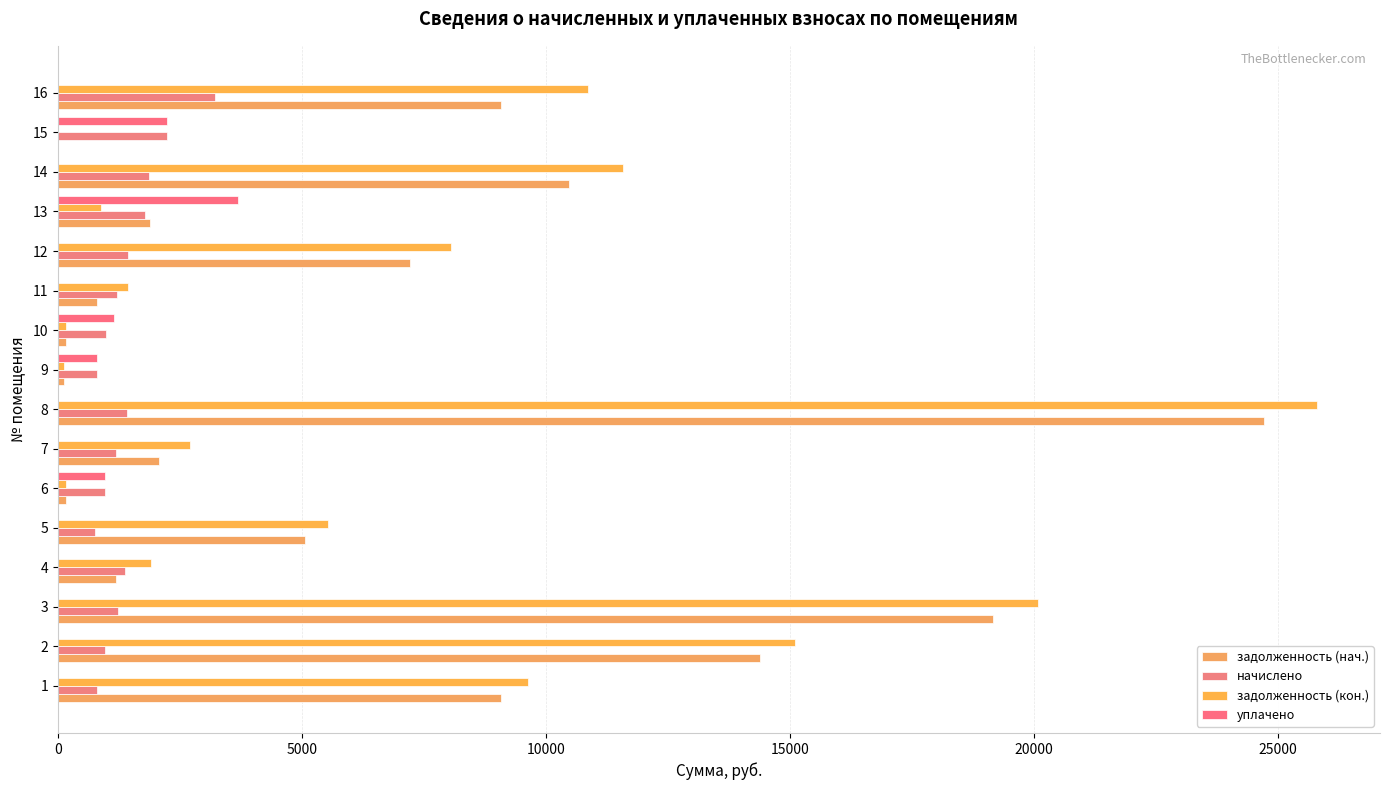

What is the difference between the second highest and second lowest values in the начислено series?

1437.4